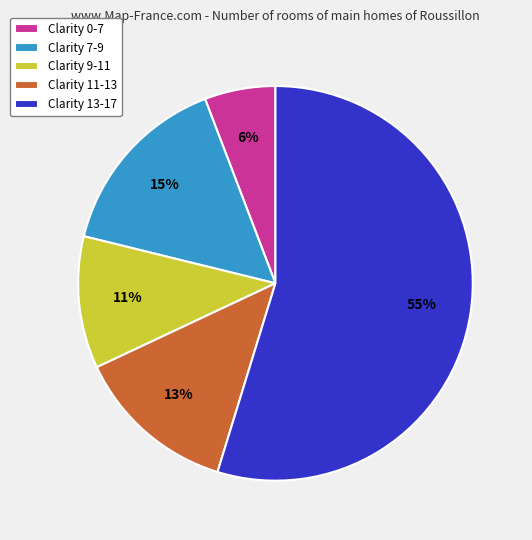

Rank the categories by value from lowest to highest.

Clarity 0-7, Clarity 9-11, Clarity 11-13, Clarity 7-9, Clarity 13-17